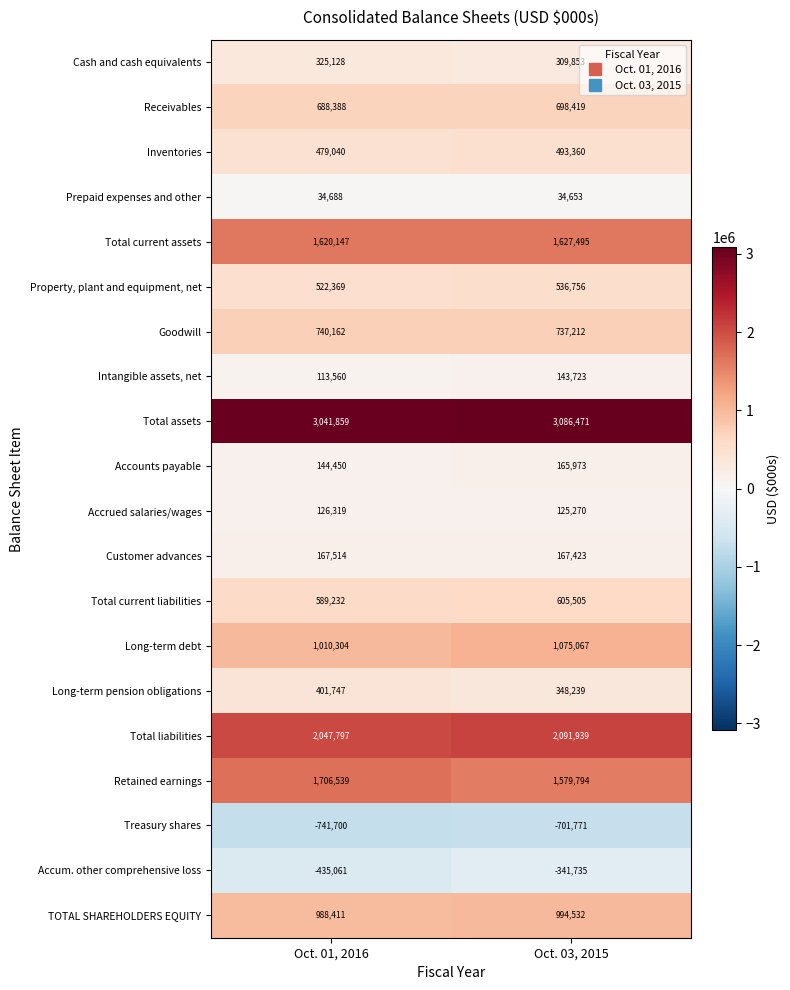

Which series has the widest spread of values?

Retained earnings